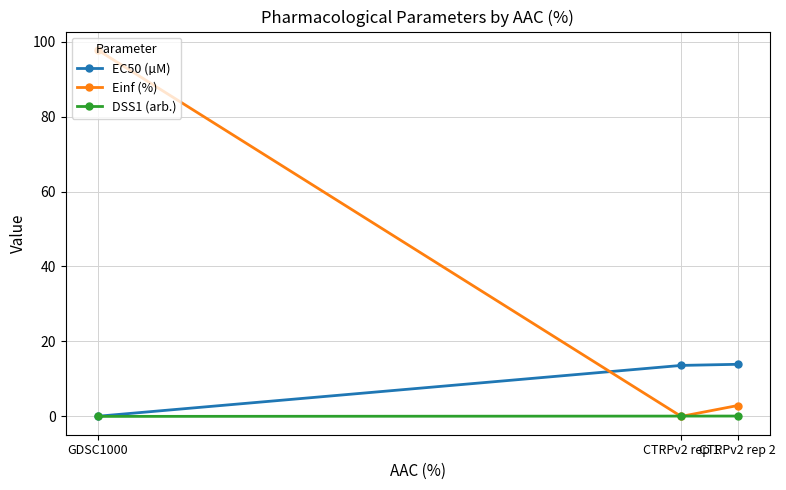

Where is Einf (%) nearest to the value 48?

CTRPv2 rep 2